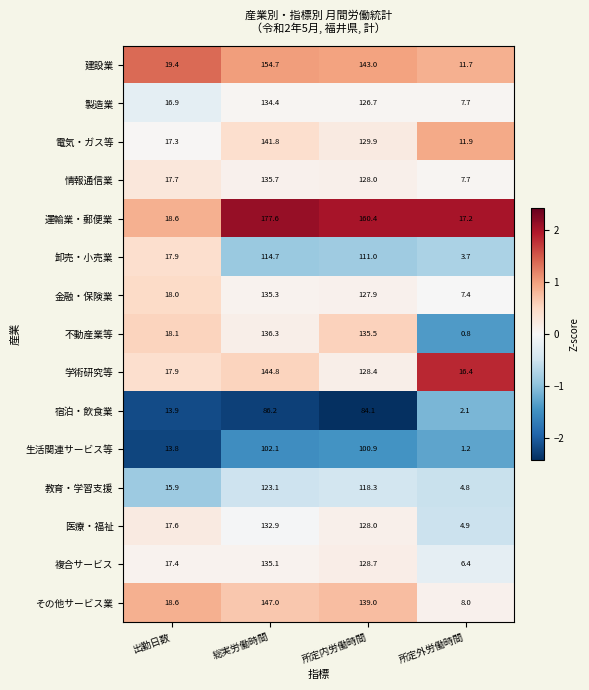

What is the approximate value of 複合サービス at 出勤日数?

17.4